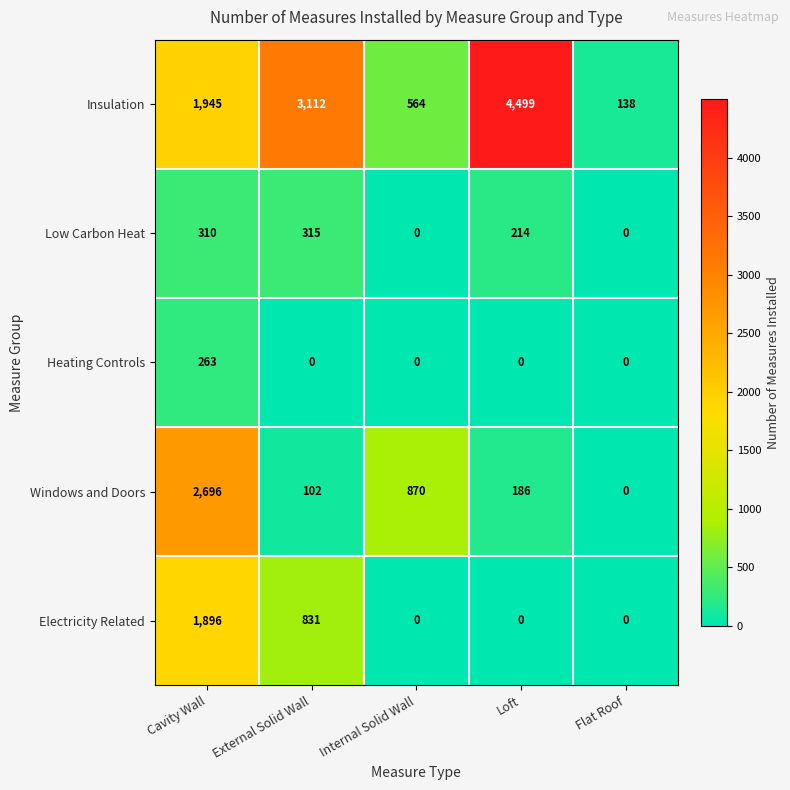

At which category is the sum across all series the highest?

Cavity Wall